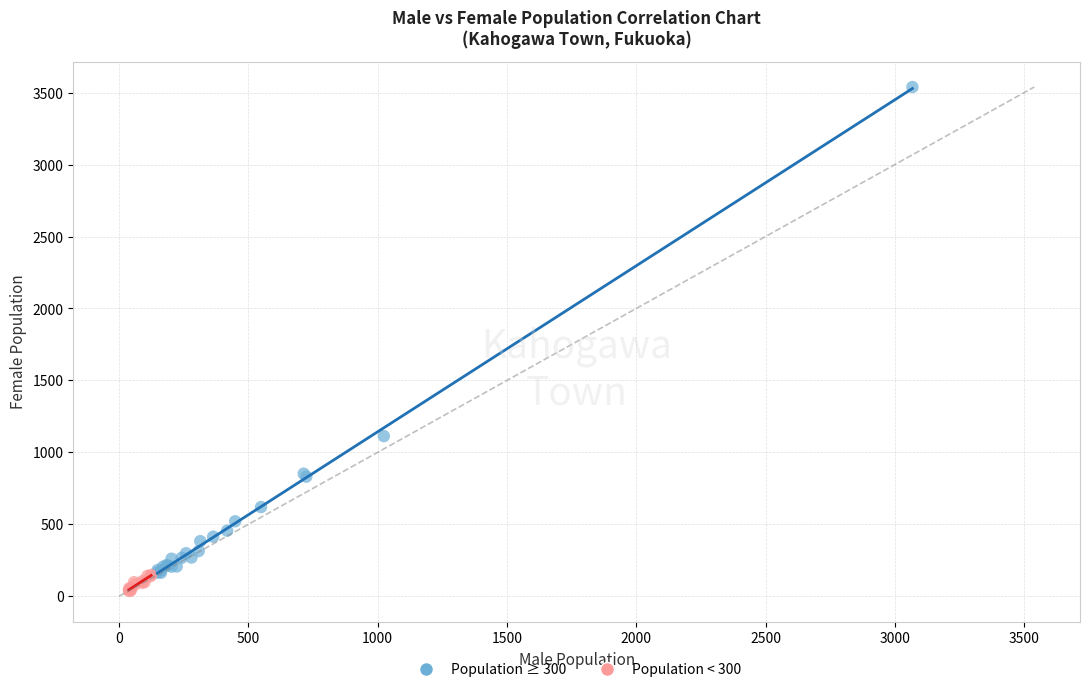

Which series has the widest spread of Y values?

Population ≥ 300